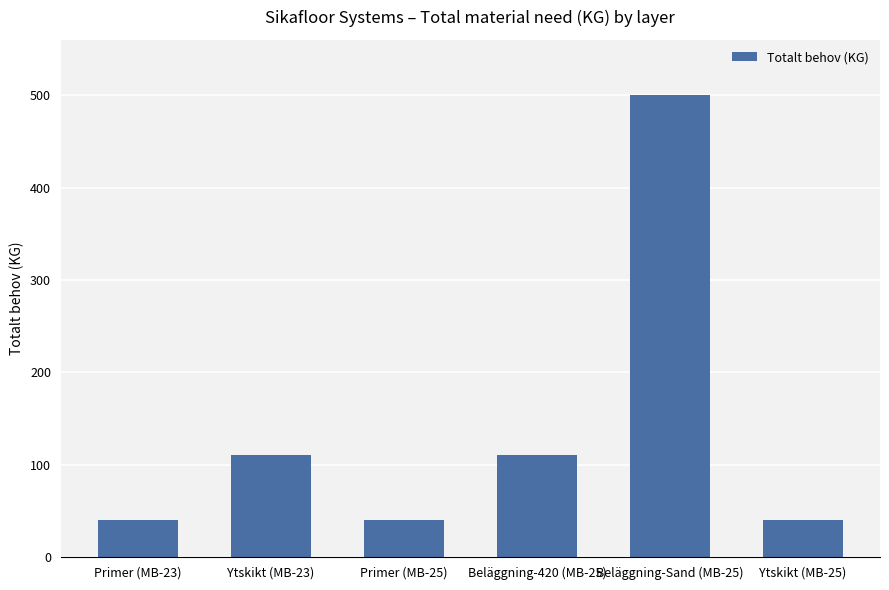

What is the approximate value at Ytskikt (MB-23)?

110